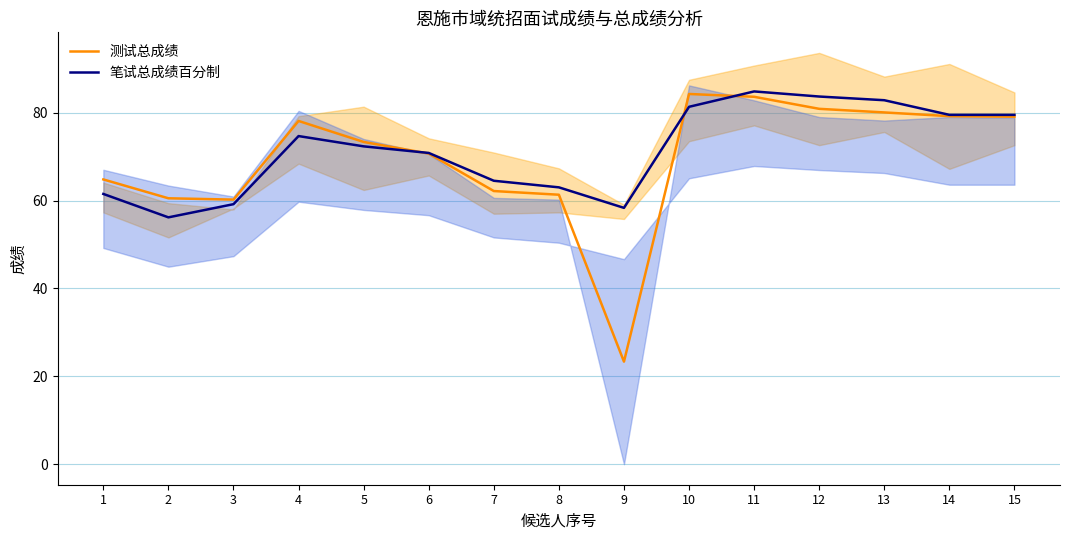

True or false: 测试总成绩 has a value of 78.1 at 4.

True